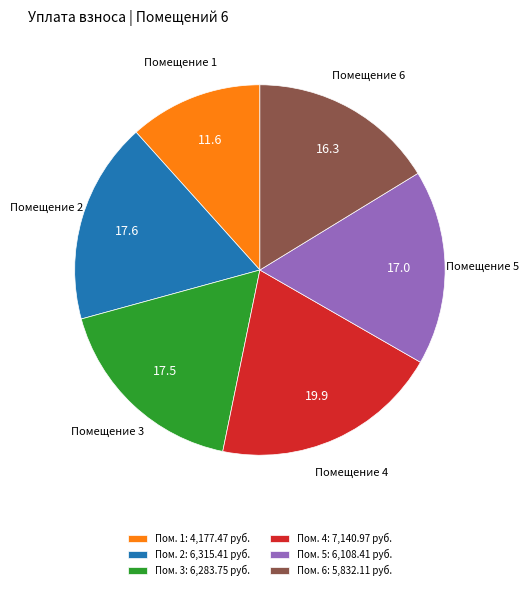

How many slices are in this pie chart?

6